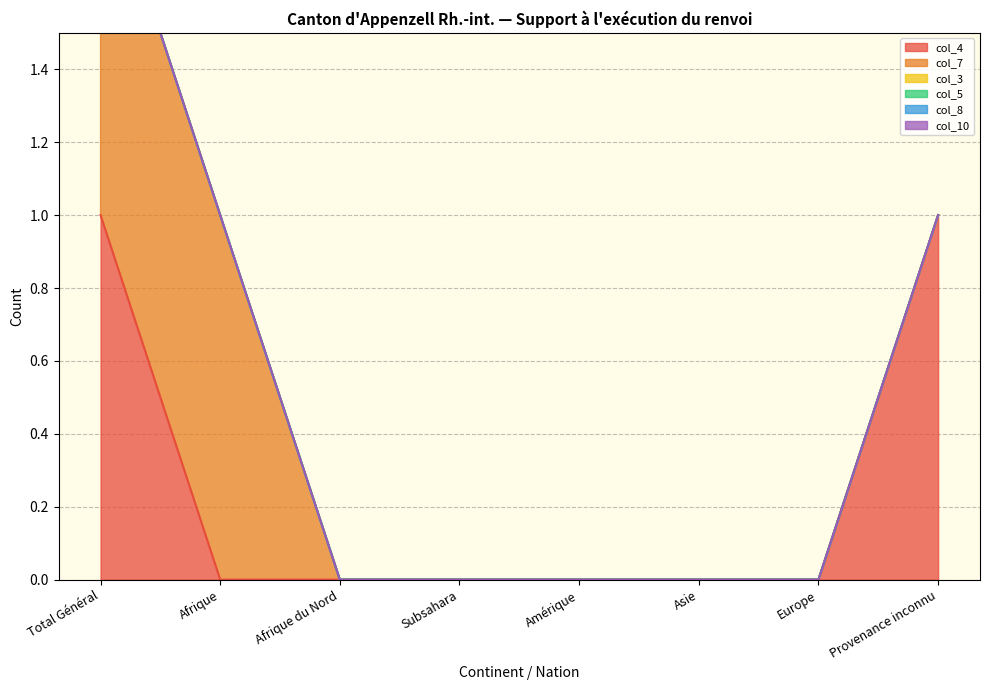

Which series has the largest total across all categories?

col_4